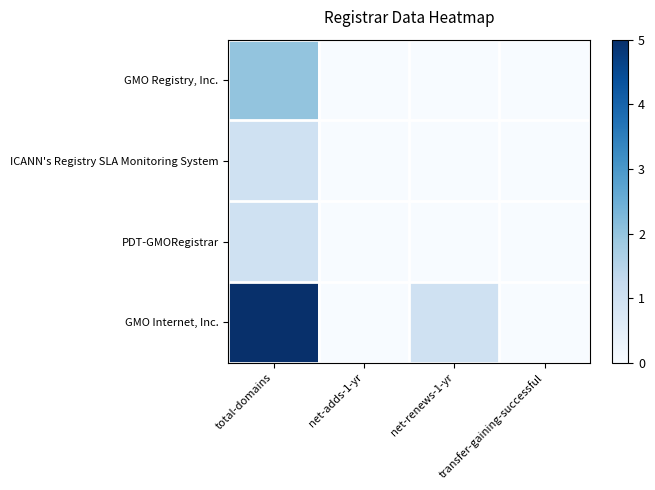

Which series has the largest range (max minus min)?

GMO Internet, Inc.